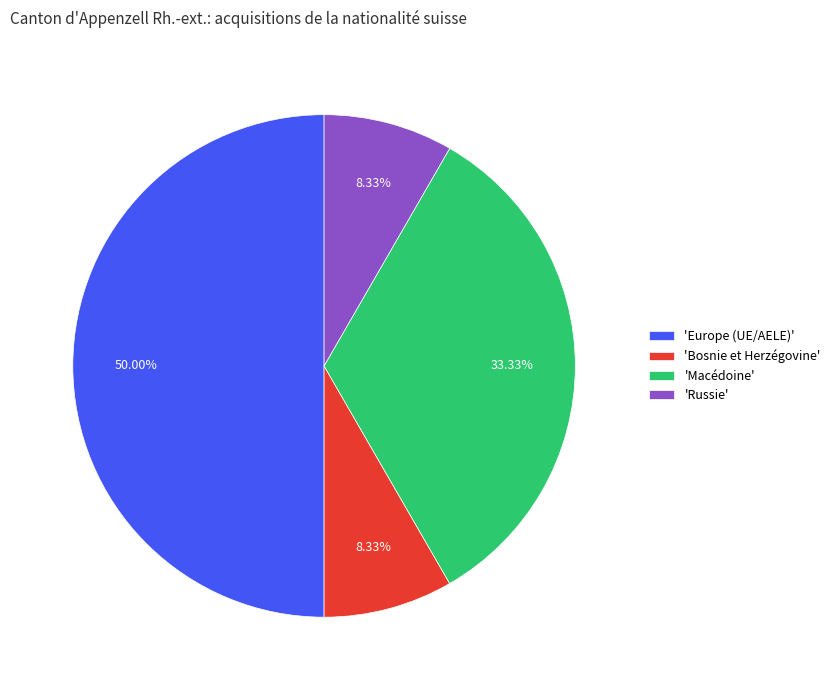

Approximately how many times larger is the value at 'Europe (UE/AELE)' compared to 'Russie'?

6.0